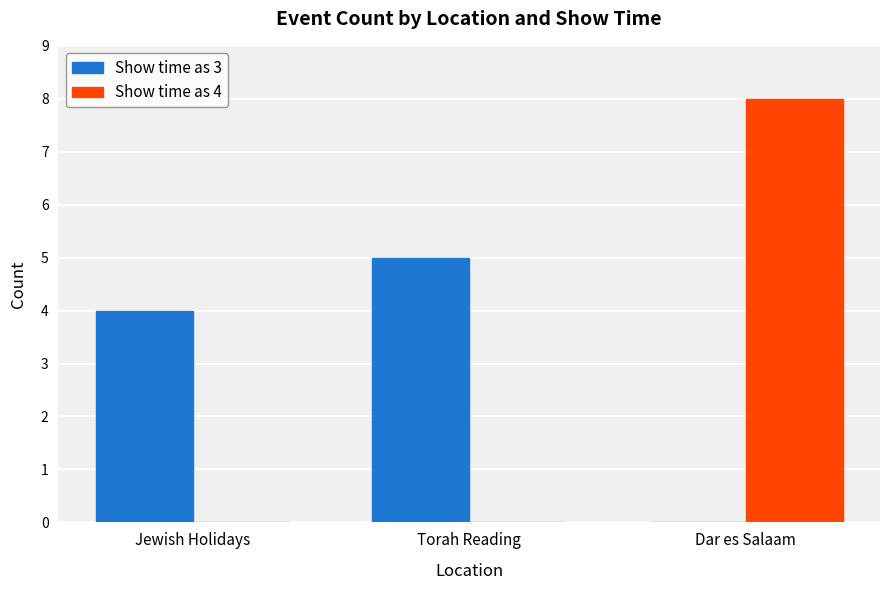

What is the sum of all Show time as 3 values?

9